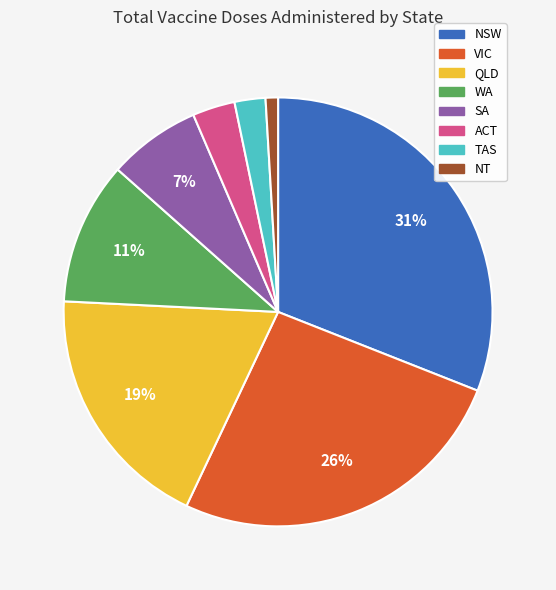

What percentage is the VIC slice, to the nearest percent?

26%